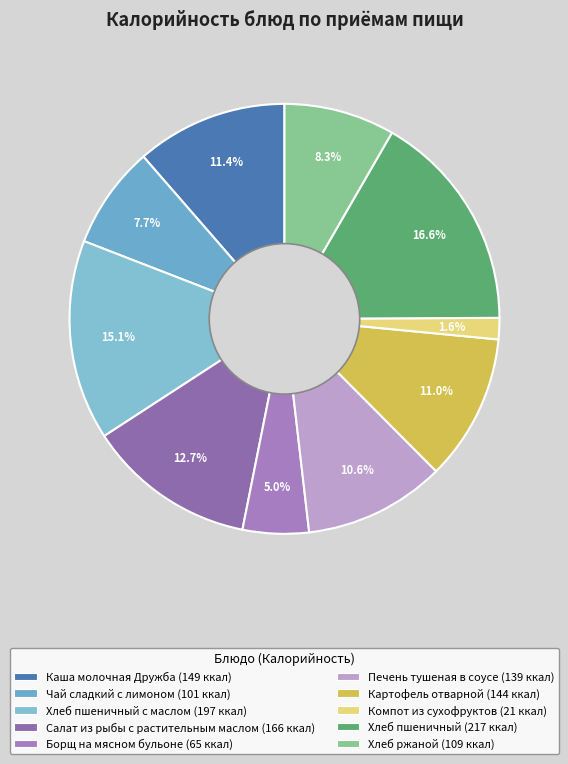

How many segments does this pie chart have?

10